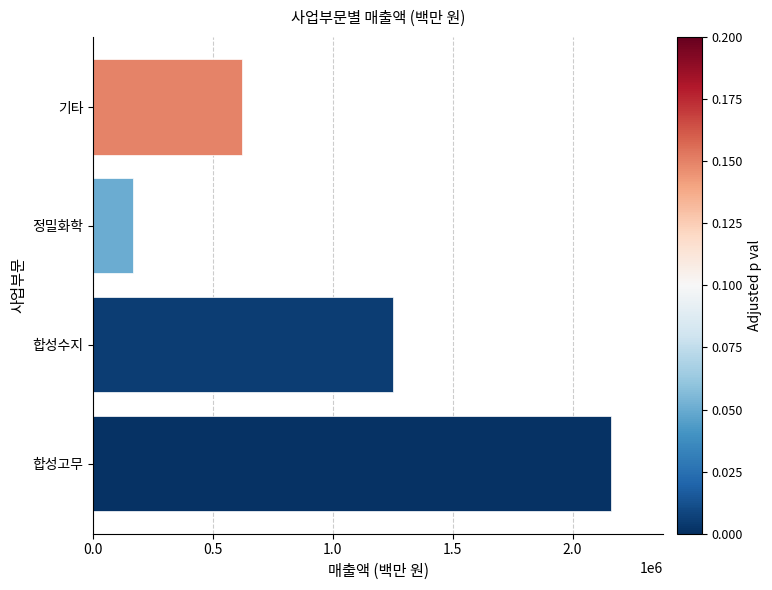

Rank the categories by value from lowest to highest.

정밀화학, 기타, 합성수지, 합성고무